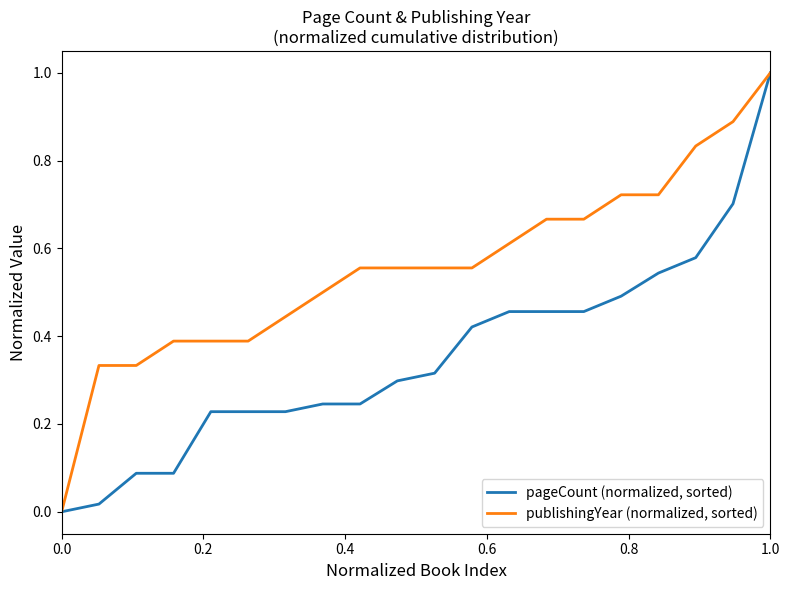

Rank the series by their average value, from highest to lowest.

publishingYear (normalized, sorted), pageCount (normalized, sorted)